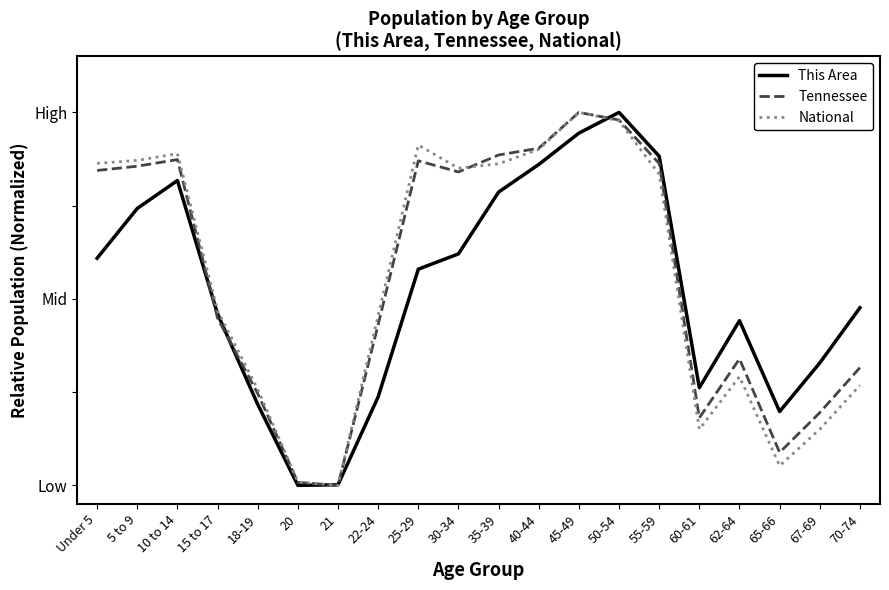

Where is the first local minimum for This Area?

20